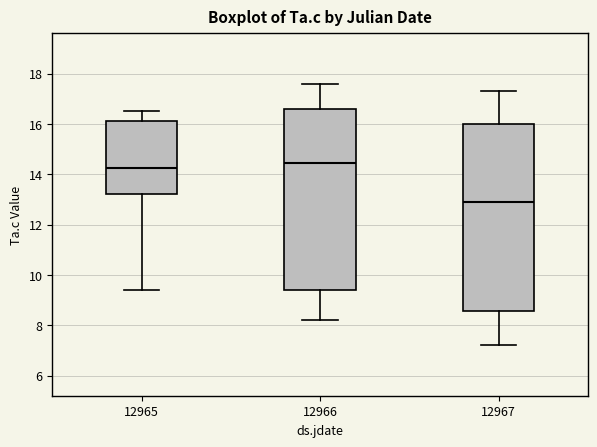

Reading left to right, read every box against the y-axis: the position of its median line, the range the box covers, and the ends of its whiskers. The values are not printed on the chart, so give them approximately, as read against the axis.

12965: median 14.2, box 13.2 to 16.2, whiskers 9.4 to 16.6
12966: median 14.4, box 9.4 to 16.6, whiskers 8.2 to 17.6
12967: median 13.0, box 8.6 to 16.0, whiskers 7.2 to 17.4